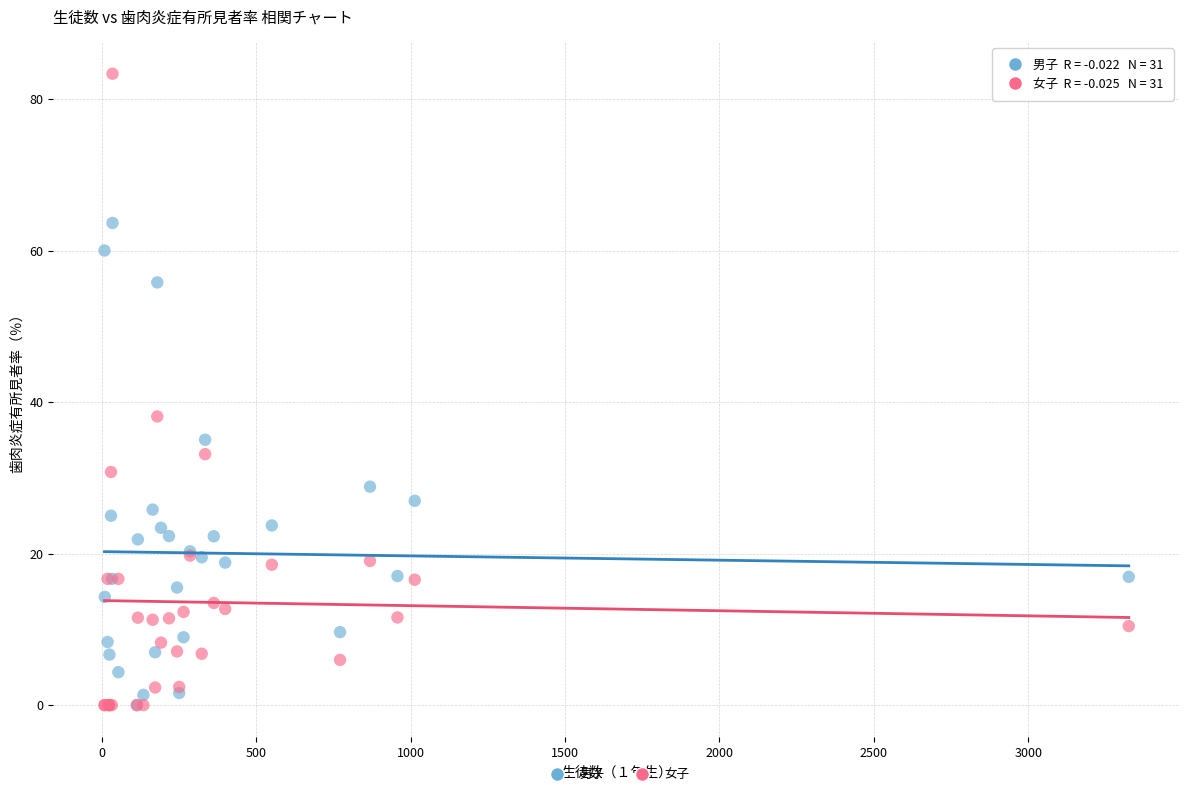

Across all series, what Y value is closest to 41?

38.1